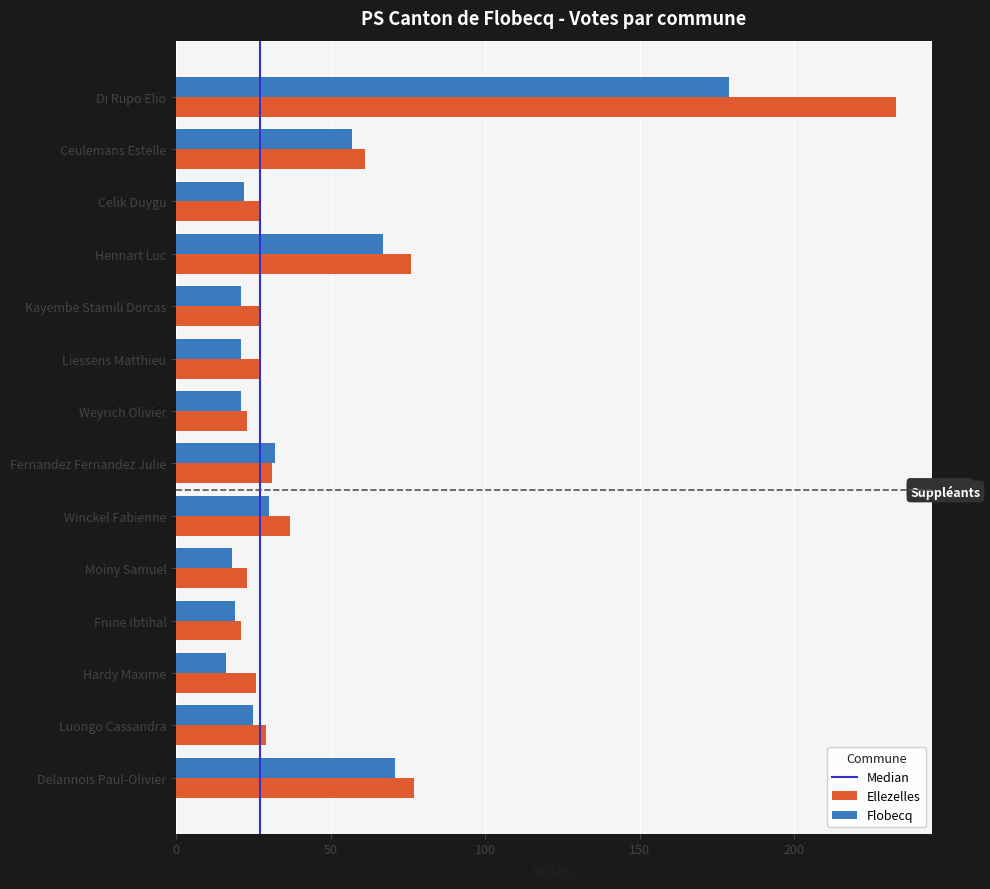

Is it true that Ellezelles equals 23 at Weyrich Olivier?

True